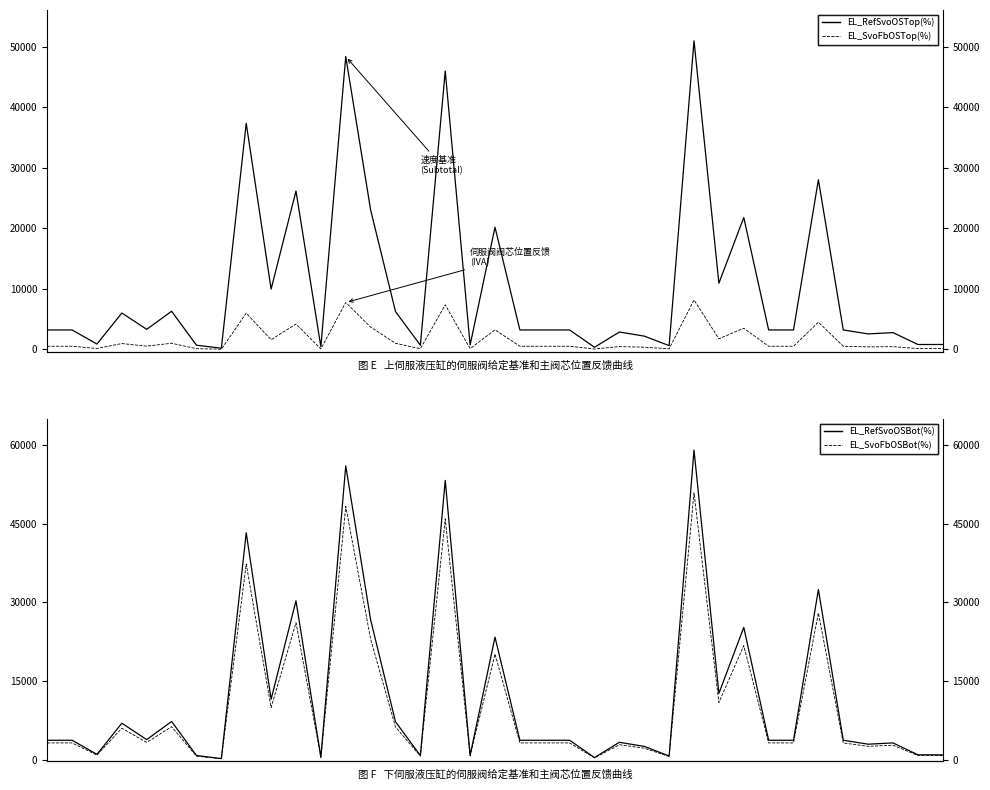

What is the greatest value displayed?

59083.4